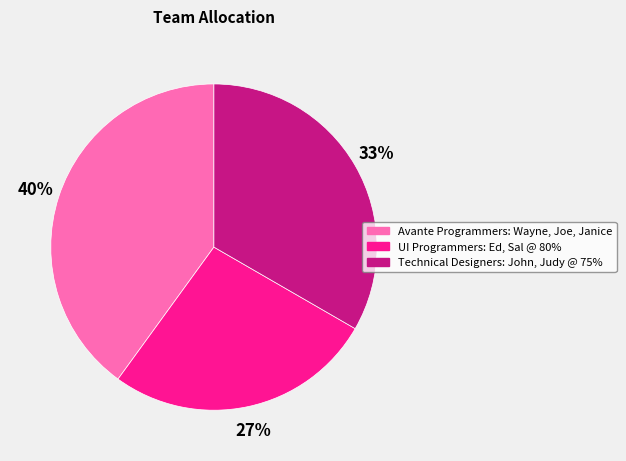

What percentage is the Technical Designers: John, Judy @ 75% slice, to the nearest percent?

33%